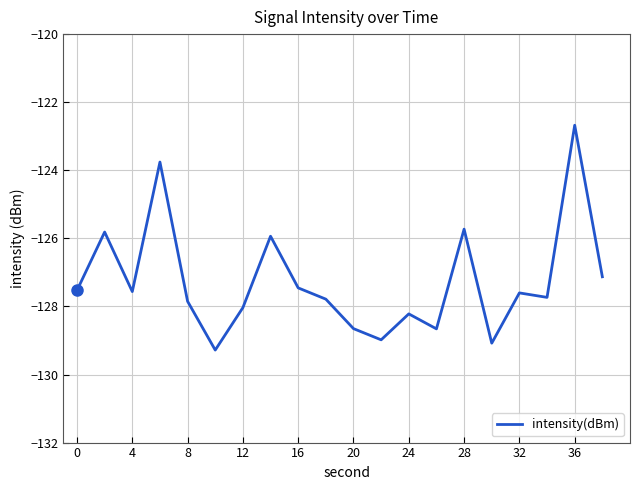

What is the maximum value shown in the chart?

-122.7